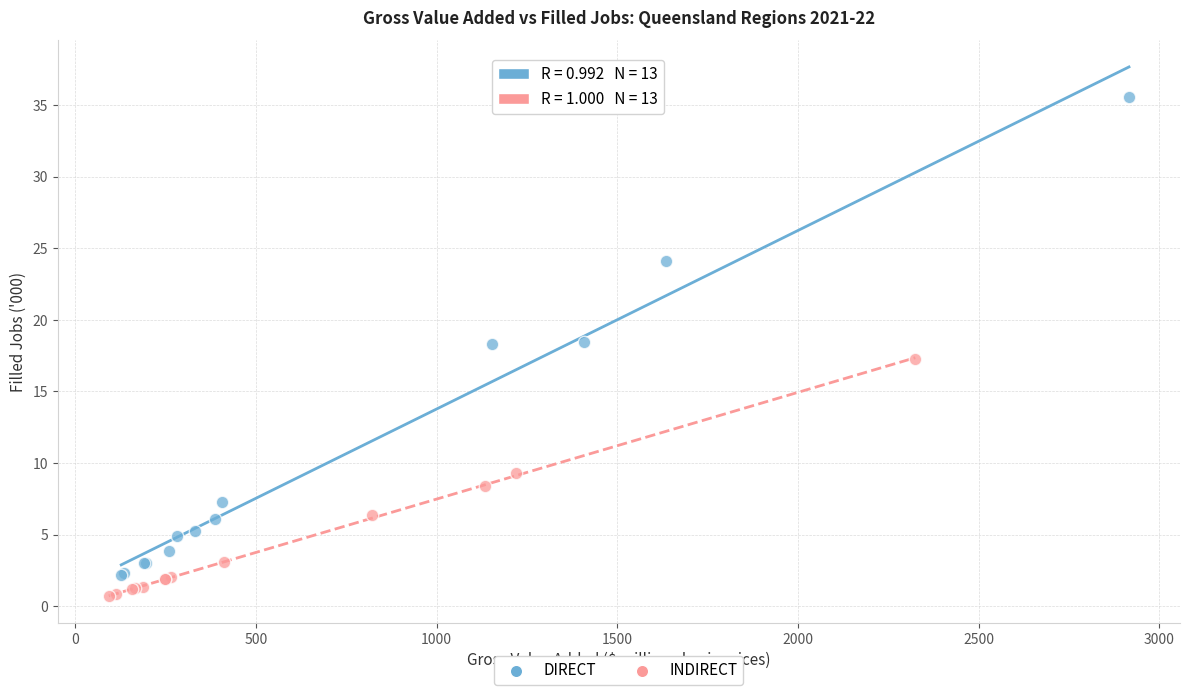

Which series contains the highest Y value?

DIRECT